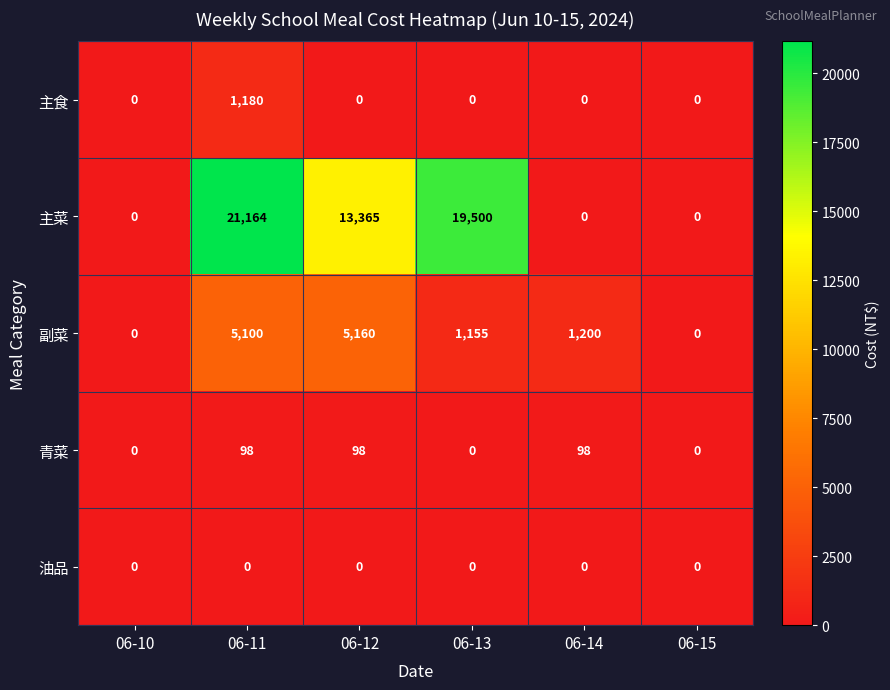

At which label is 副菜 closest to 2580?

06-14